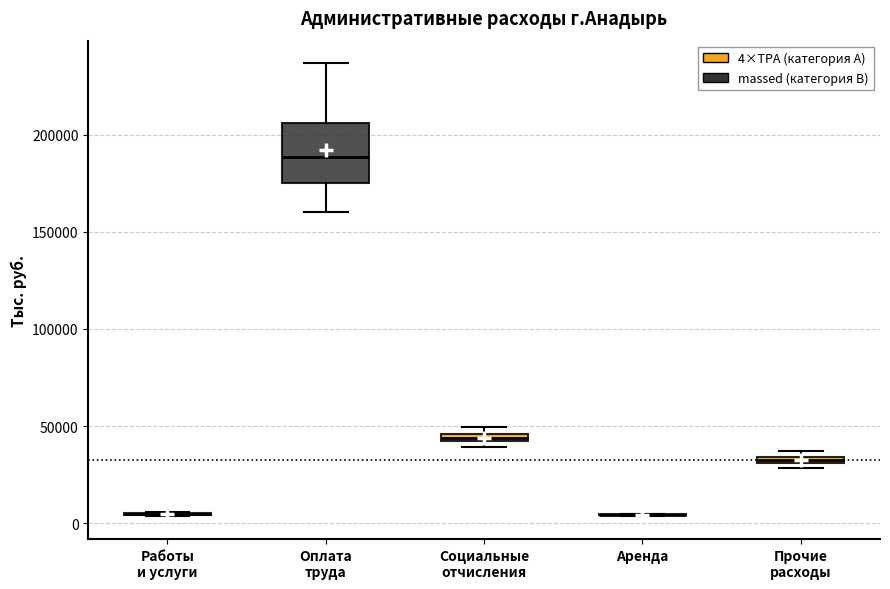

Comparing the boxes themselves (not the whiskers), which one is the tallest?

Оплата труда